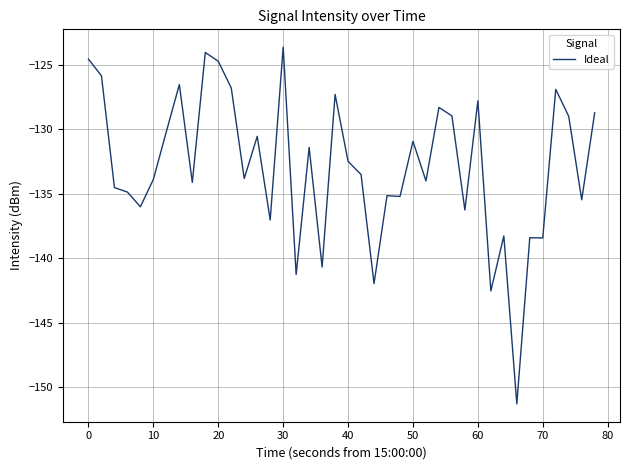

What is the smallest value displayed?

-151.3